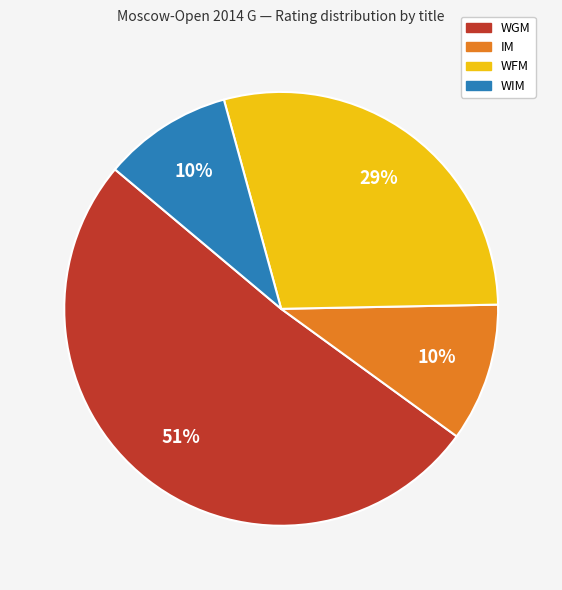

Do WFM and WGM together represent more than half of the pie?

Yes